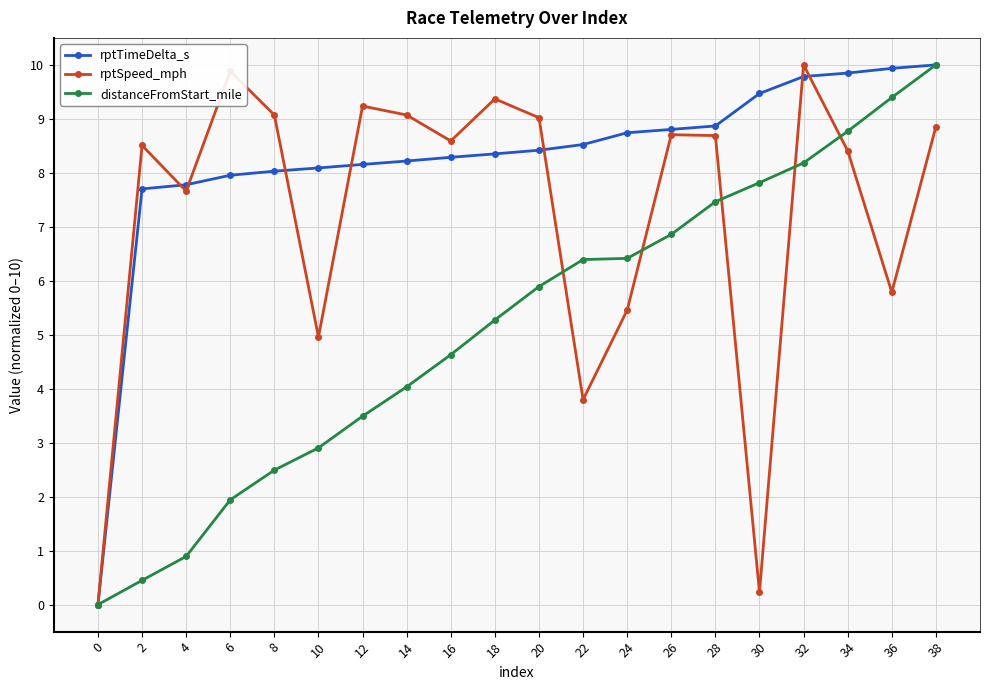

Does the chart display data point markers on the line(s)?

Yes